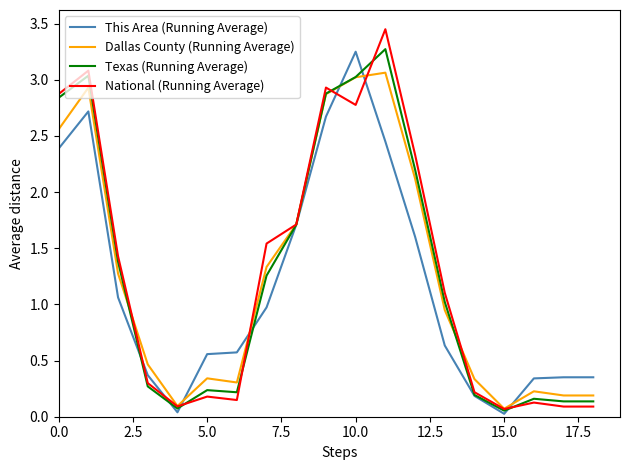

Count the number of categories in the chart.

19